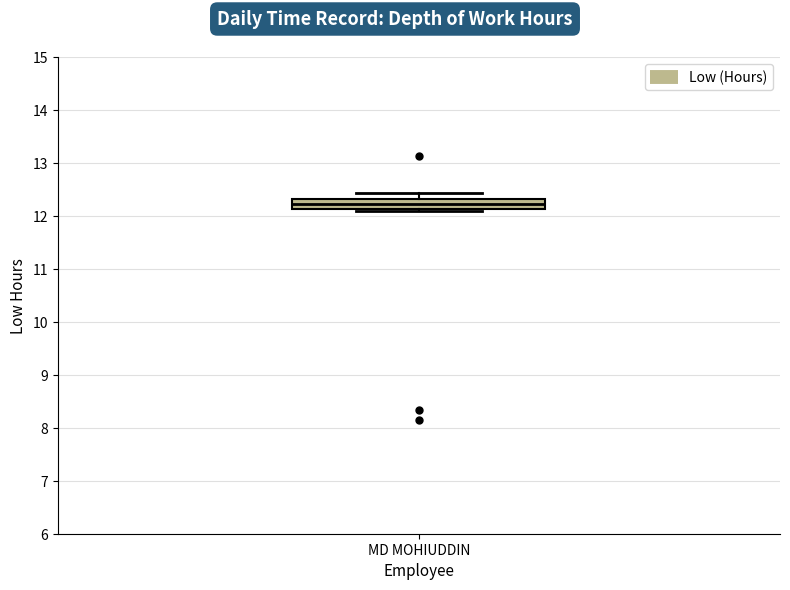

Read this box plot against the y-axis: the position of the median line, the range covered by the box, and the ends of both whiskers. The values are not printed on the chart, so give them approximately, as read against the axis.

median 12.2, box 12.1 to 12.3, whiskers 12.1 (just below the box's lower edge) to 12.4